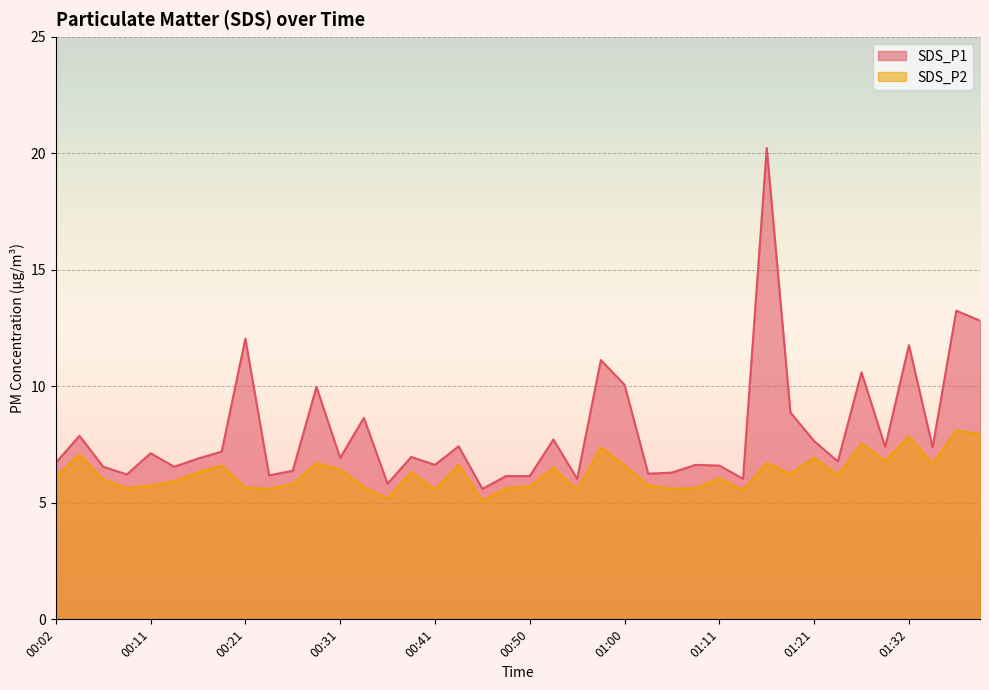

Count the number of categories in the chart.

40